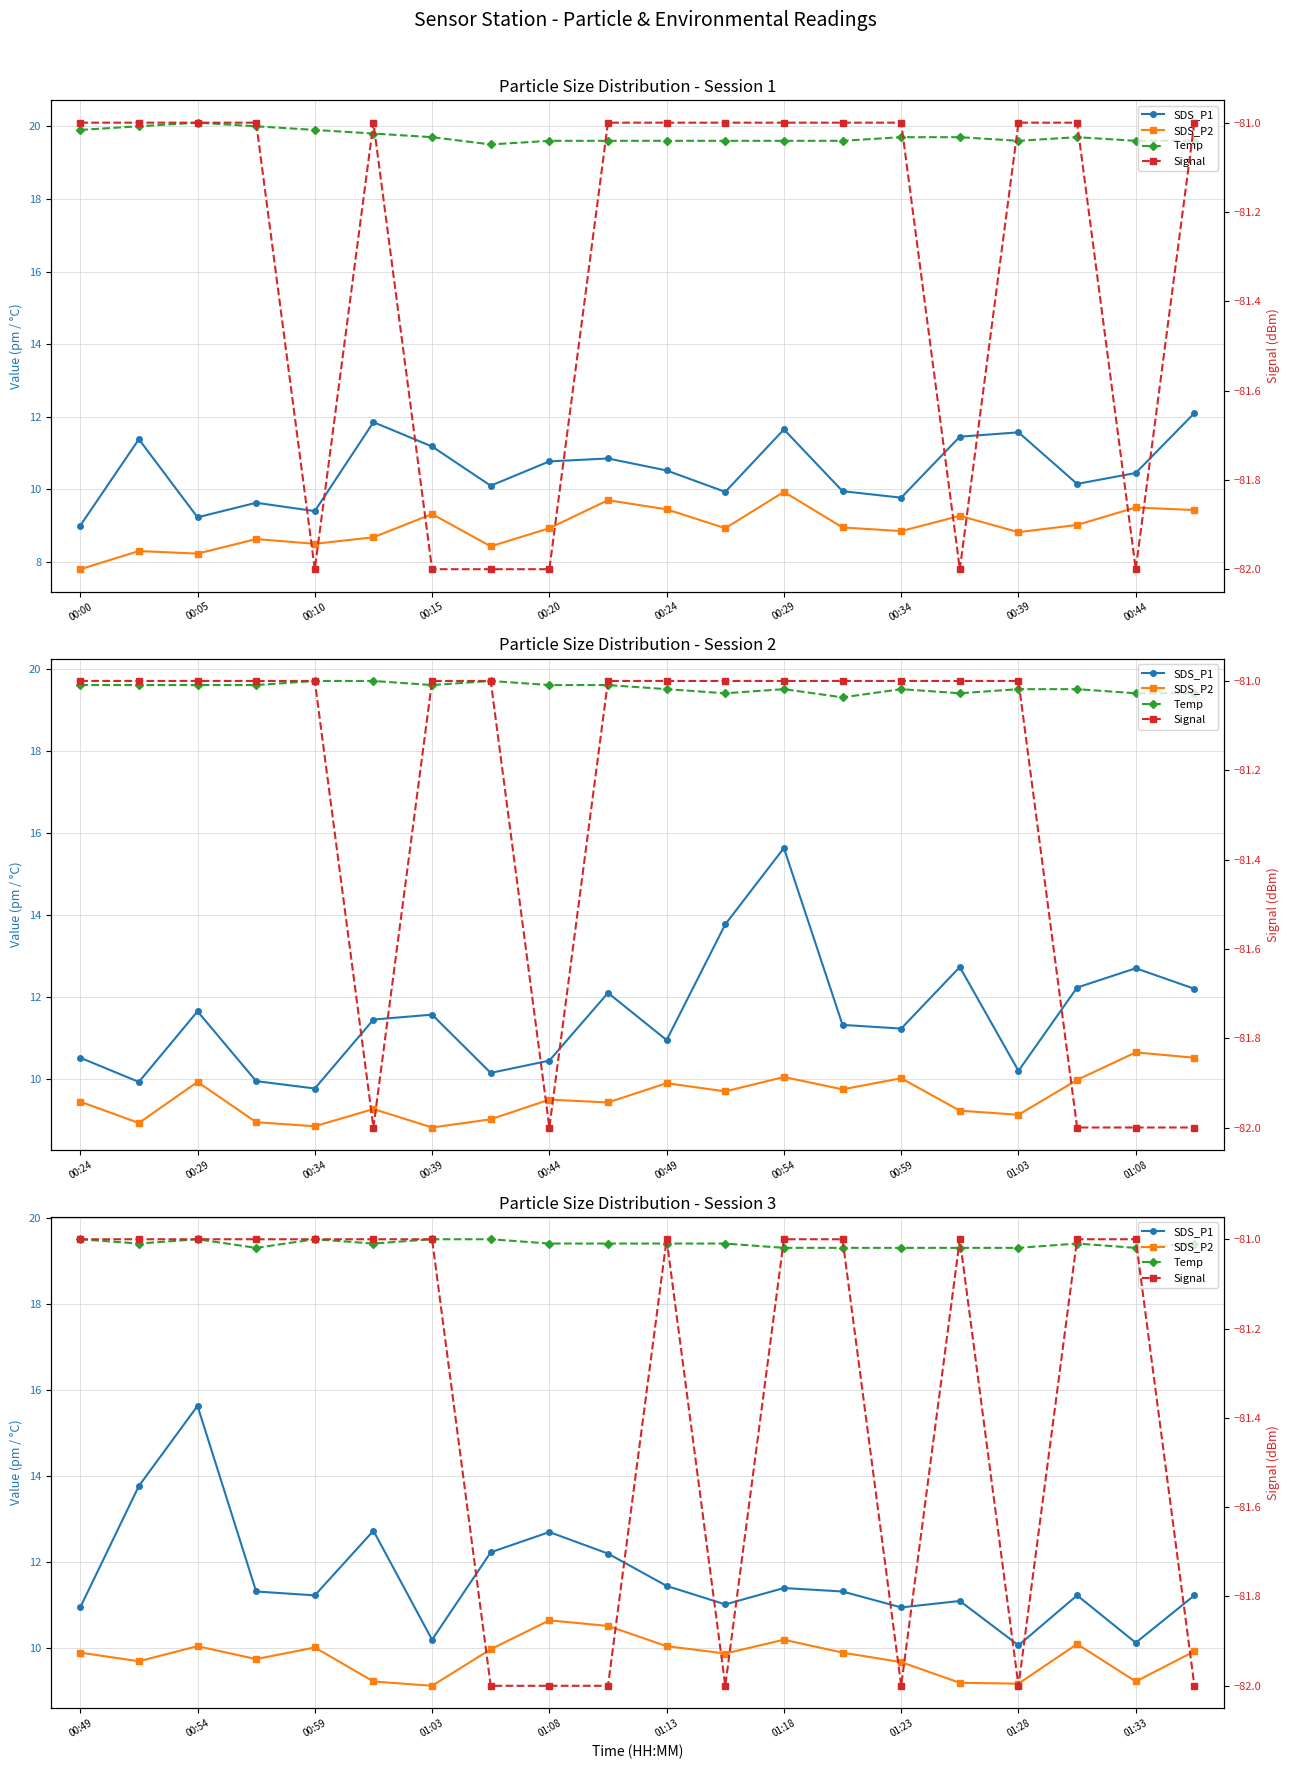

What are all the series names shown in the legend?

SDS_P1, SDS_P2, Temp, Signal